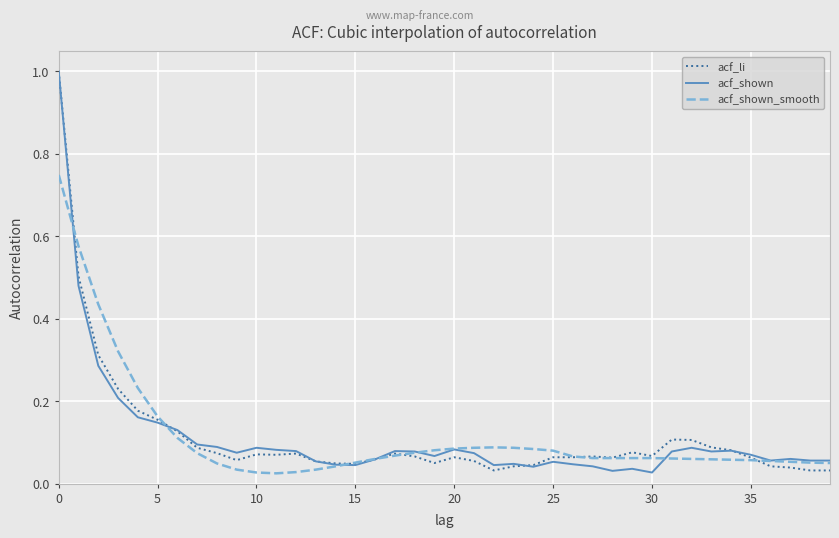

List the series in order of their peak value, lowest first.

acf_shown_smooth, acf_li, acf_shown